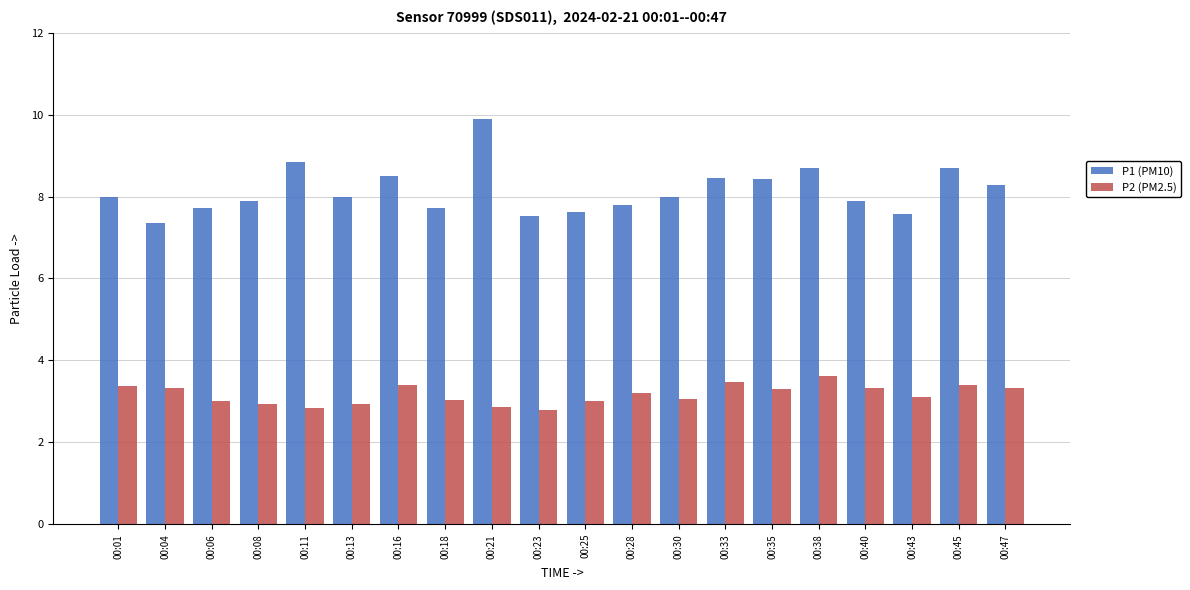

What is the maximum value for P1 (PM10)?

9.9